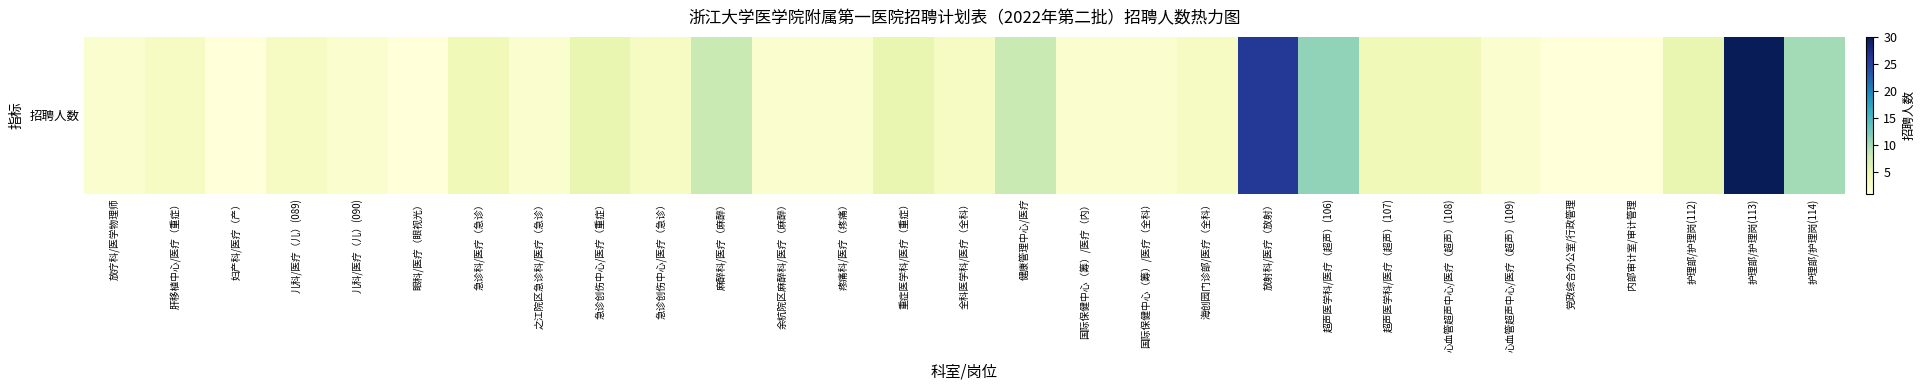

Read the value at 之江院区急诊科/医疗（急诊）.

2